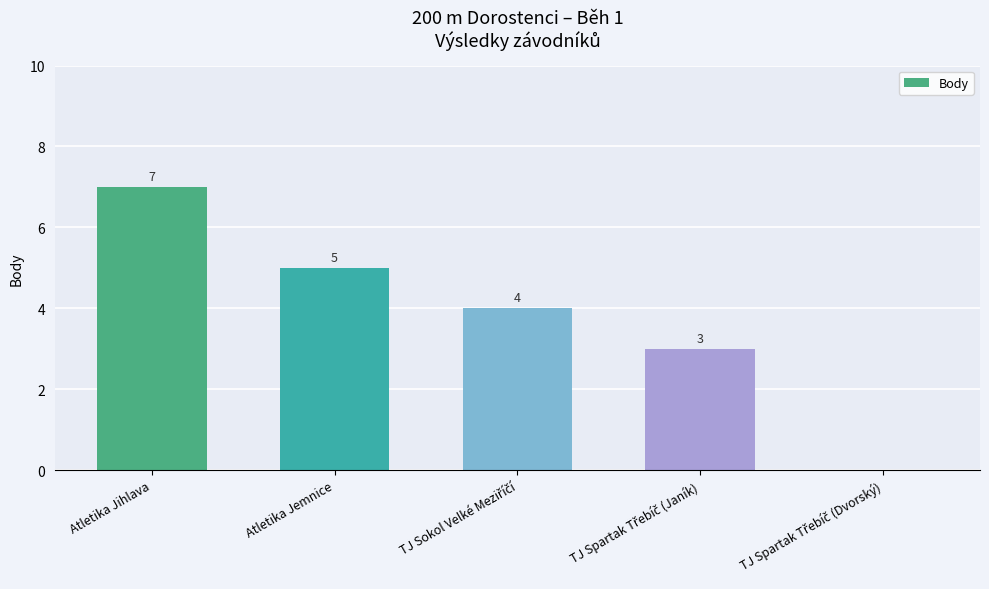

Between Atletika Jemnice and Atletika Jihlava, which is larger?

Atletika Jihlava